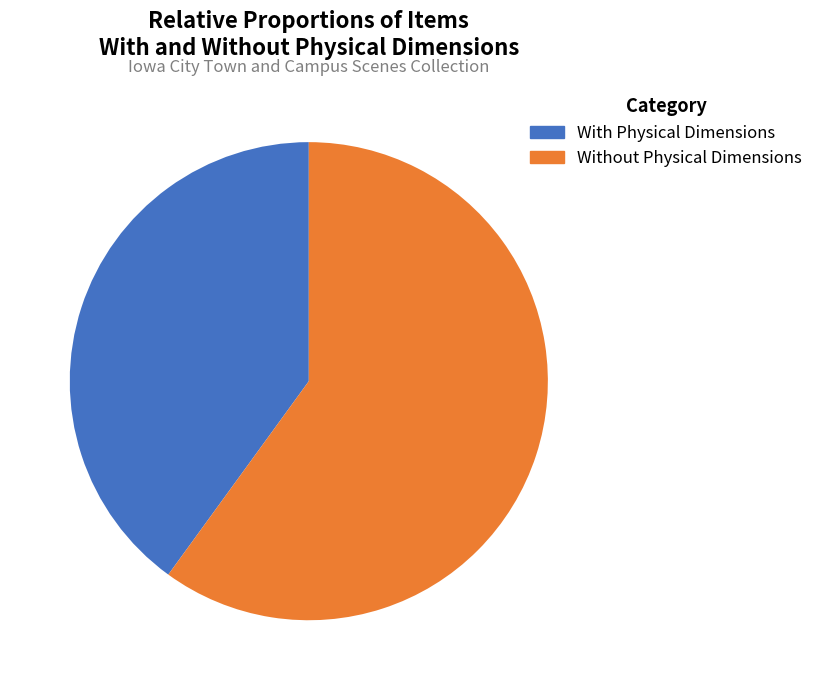

Is the sum of With Physical Dimensions and Without Physical Dimensions greater than half?

Yes